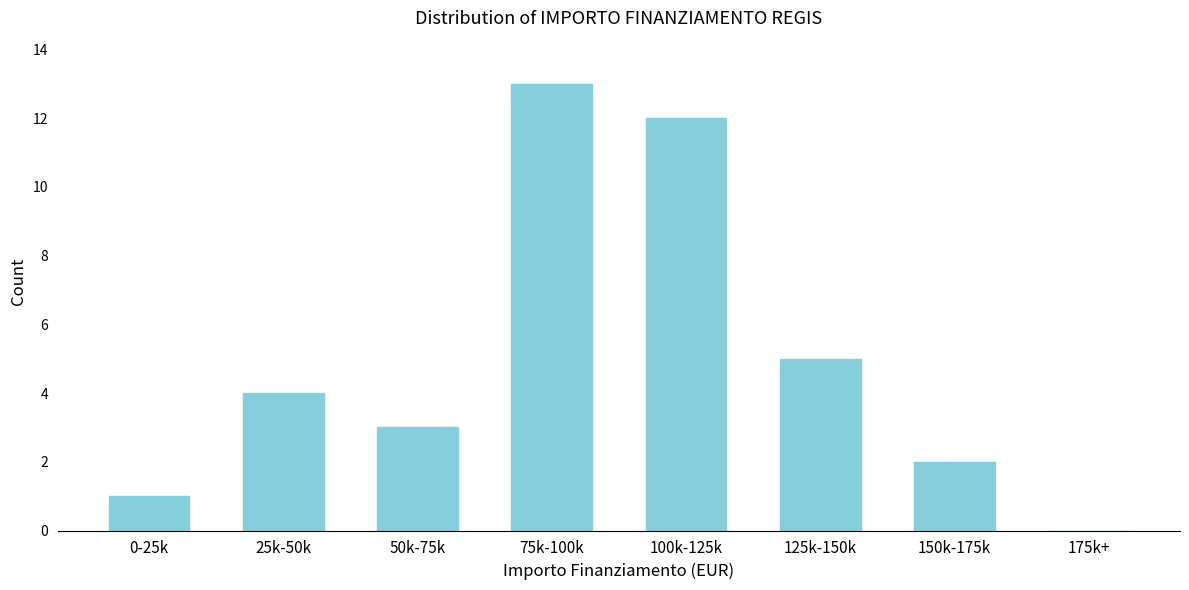

Reading left to right, what are all the values shown in this chart?

0-25k=1	25k-50k=4	50k-75k=3	75k-100k=13	100k-125k=12	125k-150k=5	150k-175k=2	175k+=0